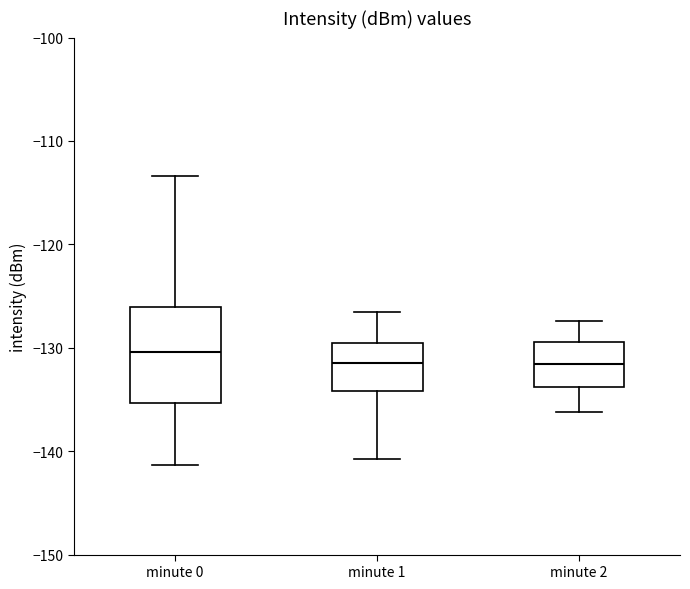

Reading left to right, transcribe this box plot: for each box, give where its median line is, the range the box spans, and where its two whiskers end, as read against the y-axis. The values are not printed on the chart, so give them approximately, as read against the axis.

minute 0: median -130, box -135 to -126, whiskers -141 to -113
minute 1: median -131, box -134 to -130, whiskers -141 to -126
minute 2: median -132, box -134 to -129, whiskers -136 to -127